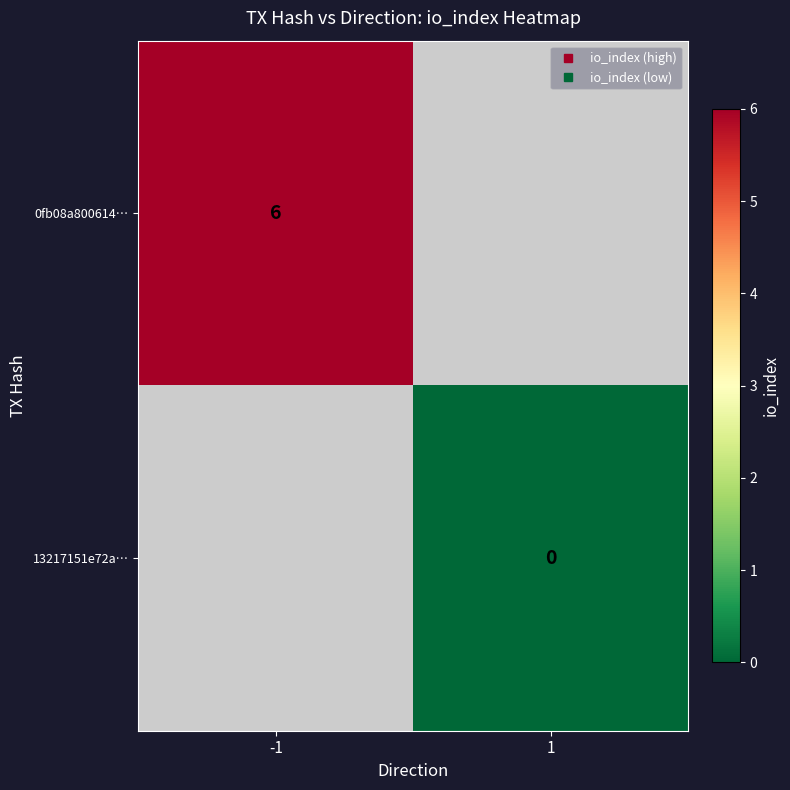

What is the greatest value displayed?

6.0